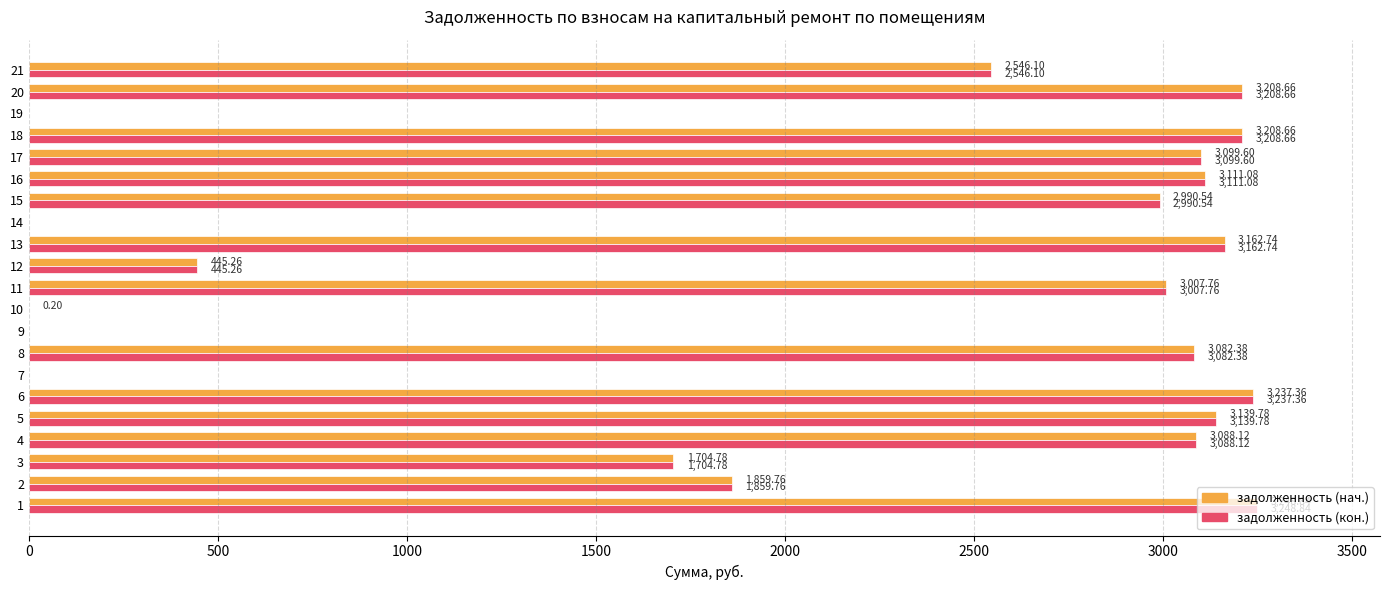

At which label is задолженность (кон.) closest to 1624?

3